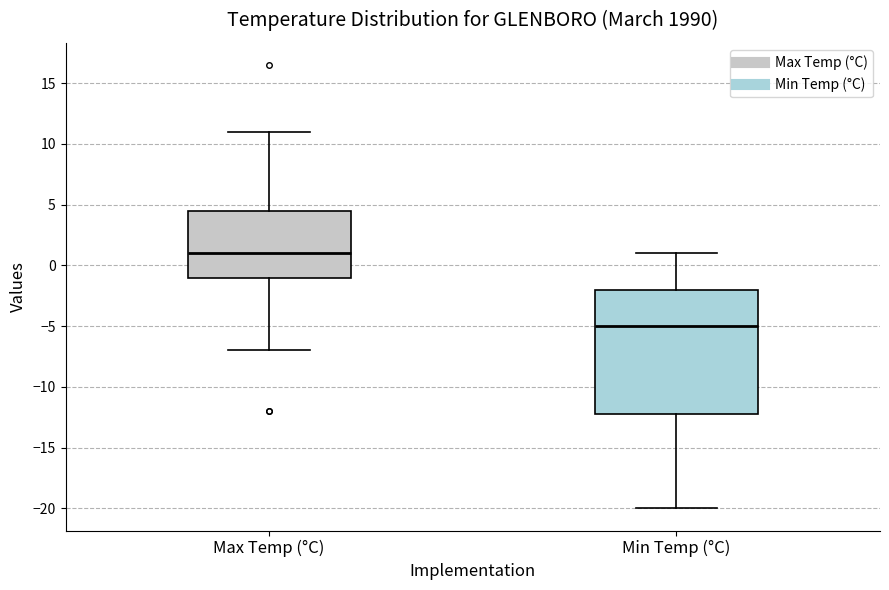

Where is the lower edge of the box for Min Temp (°C) on the y-axis? The values are not printed on the chart, so give them approximately, as read against the axis.

-12.0